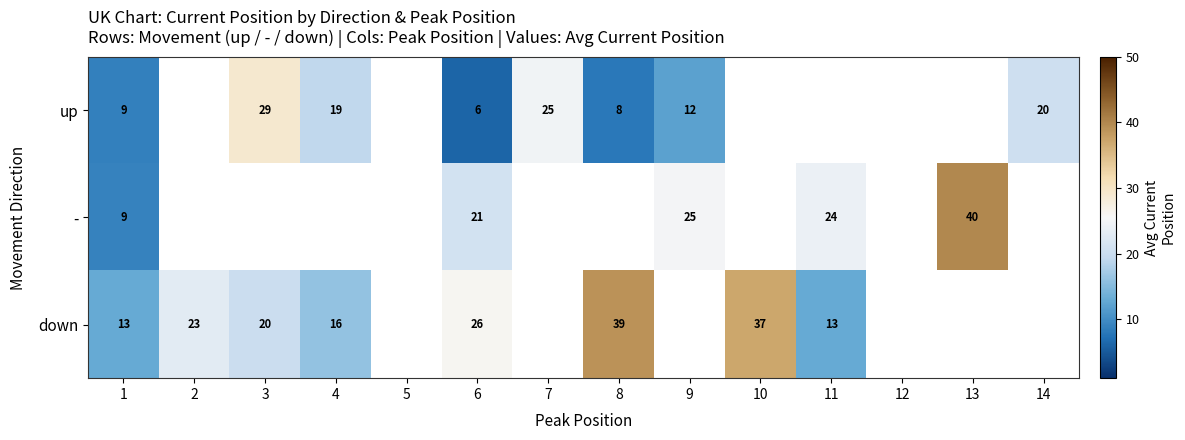

The - series shows 24.0 at 11. True or false?

True